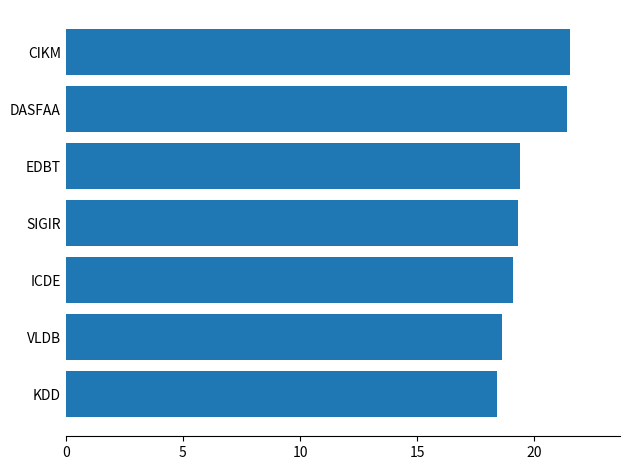

How many bars are there in total?

7